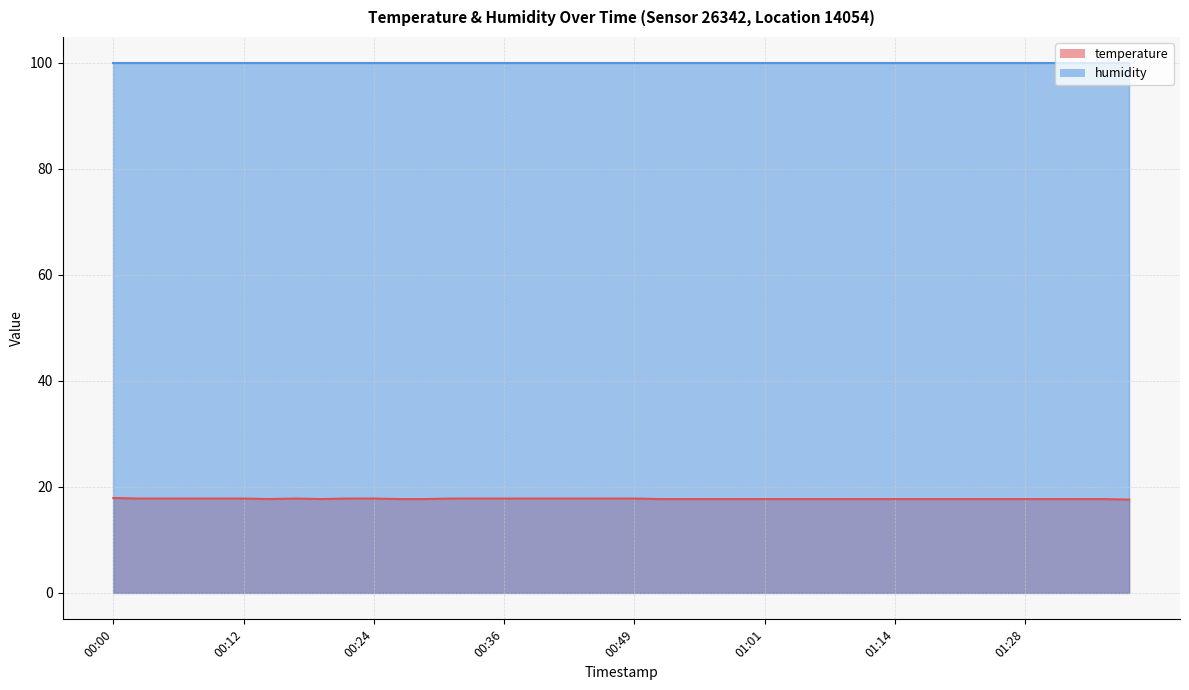

The value at 01:23 is 17.7. True or false?

True